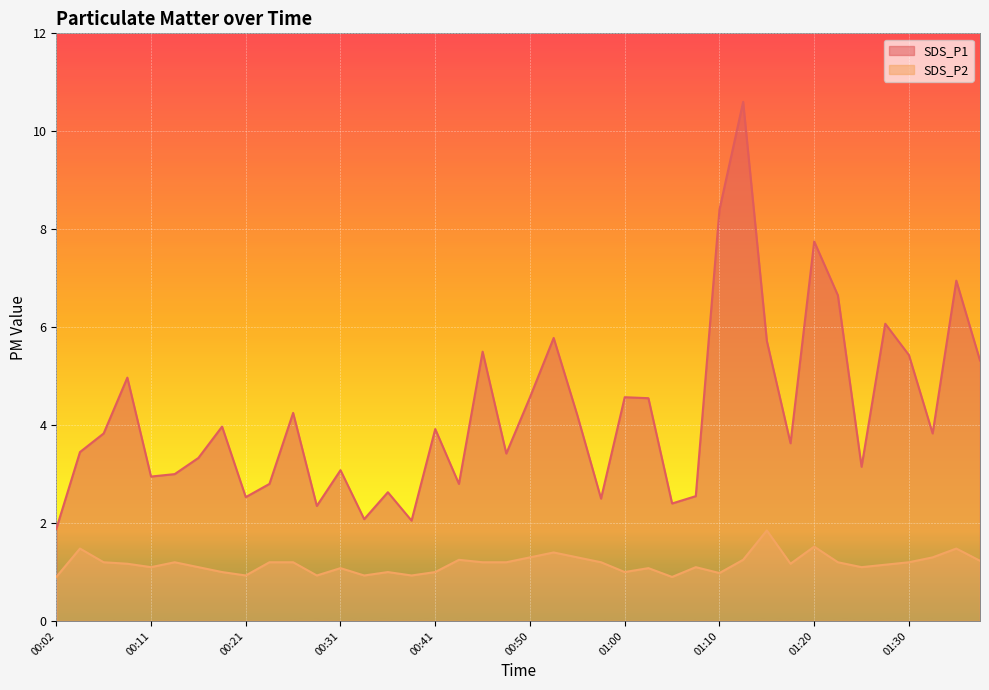

How many values in the SDS_P1 series exceed 3?

27